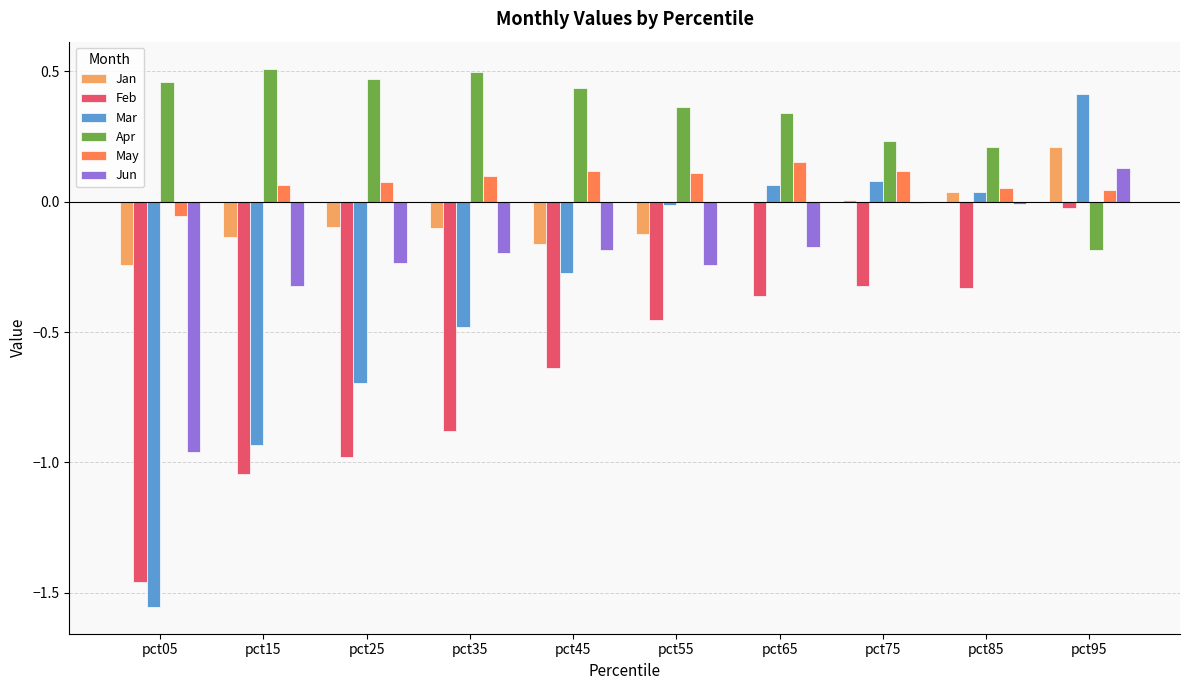

The value of Feb at pct45 is -1.1. True or false?

False